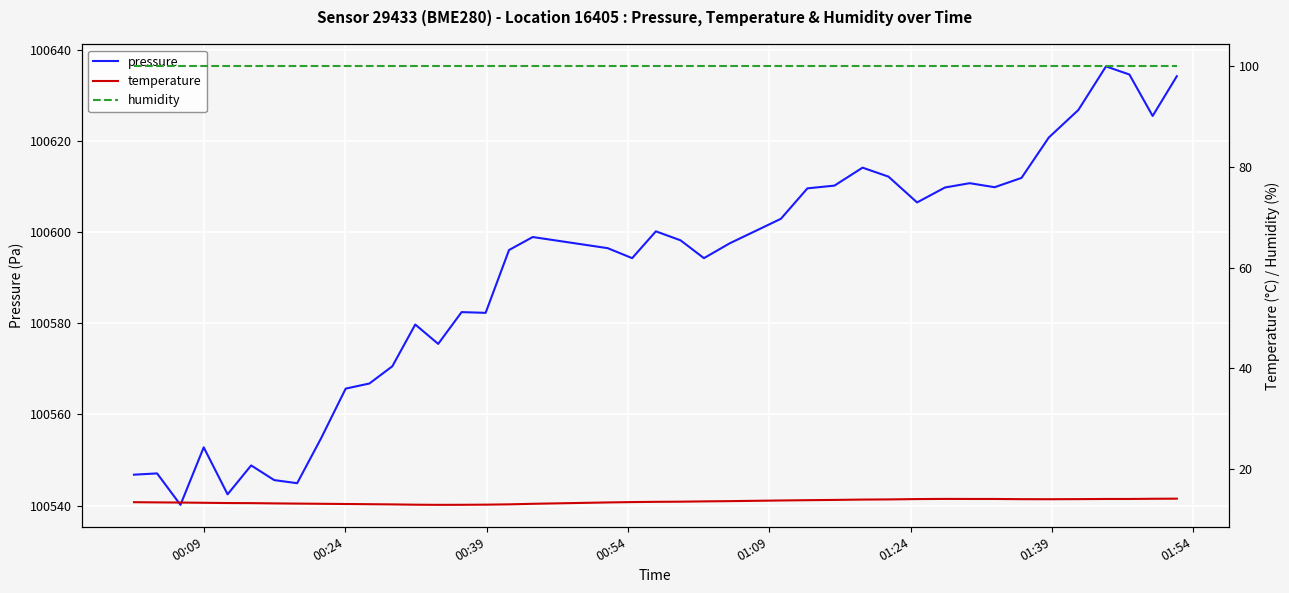

In temperature, how many points are higher than both neighbors (excluding endpoints)?

1